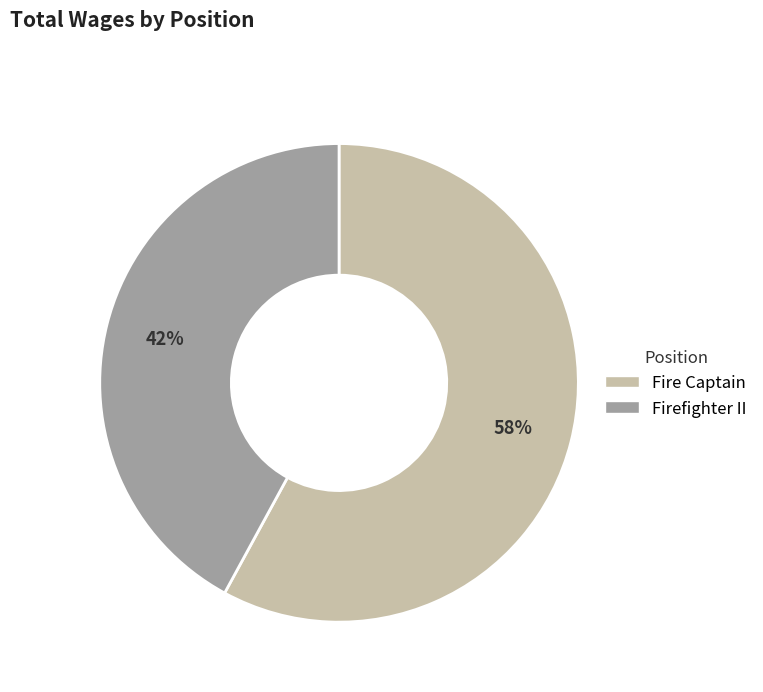

How many segments does this pie chart have?

2